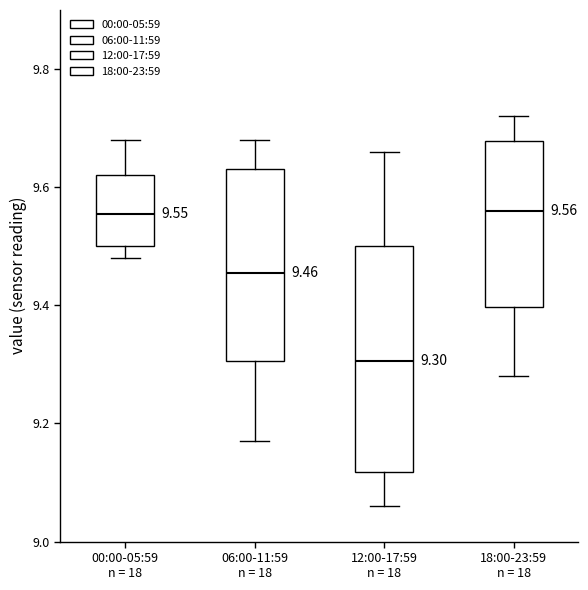

Comparing the boxes themselves (not the whiskers), which one is the tallest?

12:00-17:59 n = 18